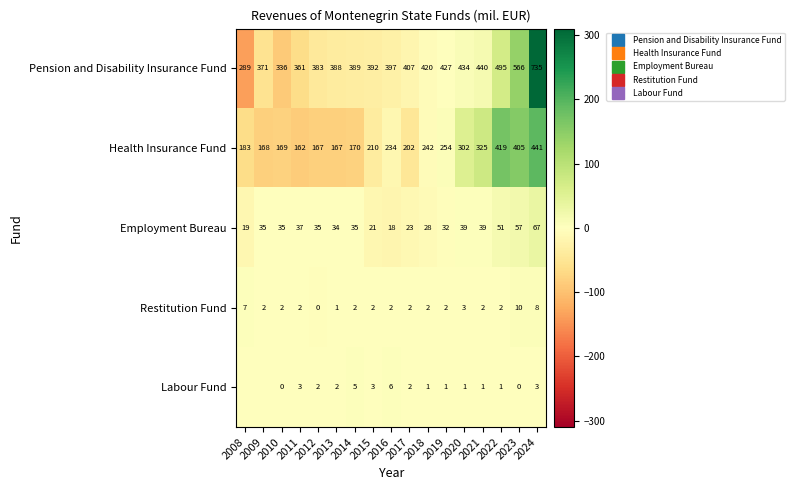

How many negative values does the Employment Bureau series have?

11